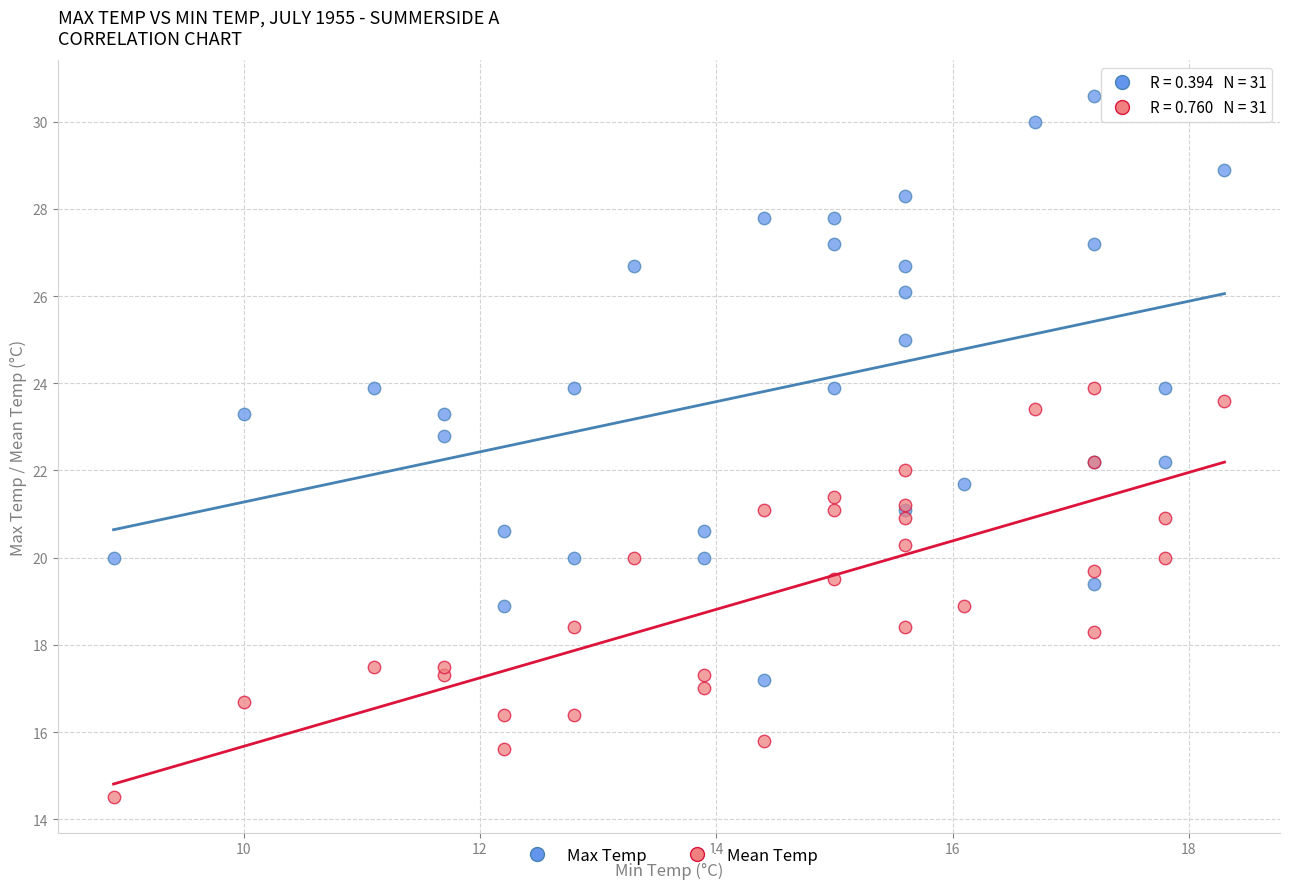

Which series has the largest Y range (max minus min)?

Max Temp